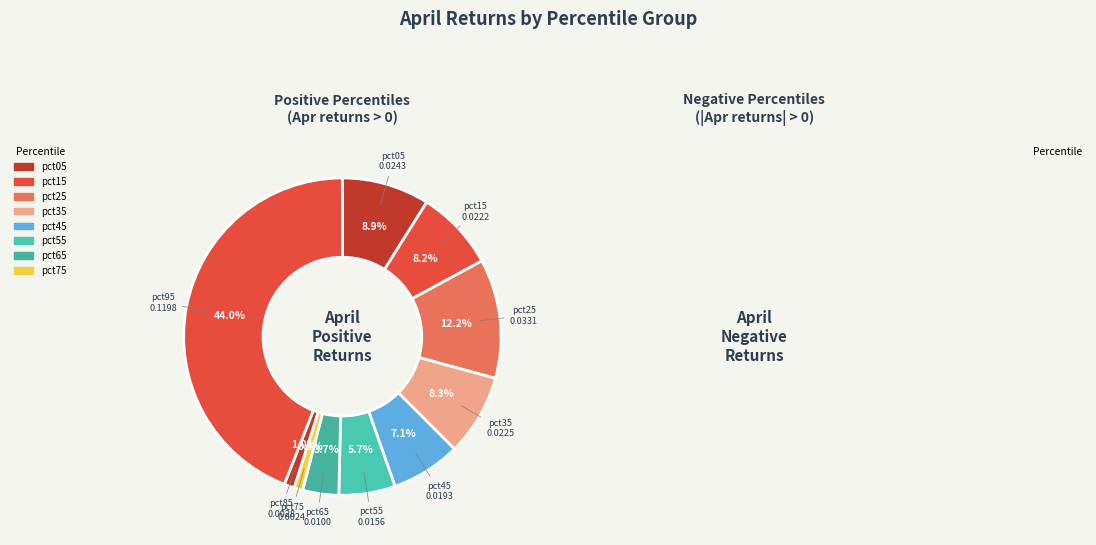

Which slice is the largest?

pct95